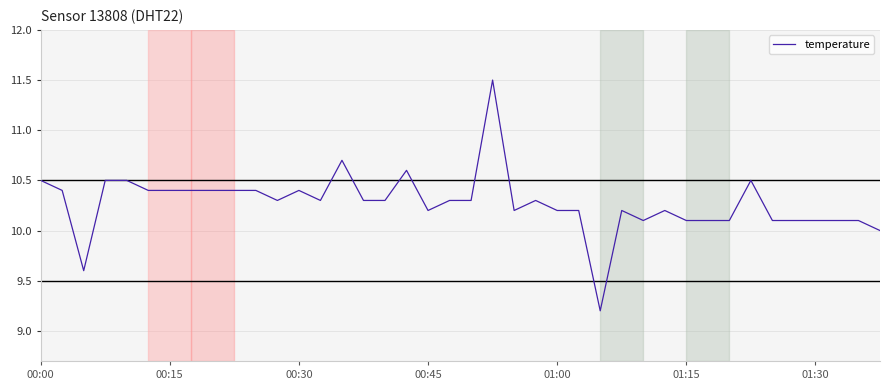

What is the maximum value shown in the chart?

11.5